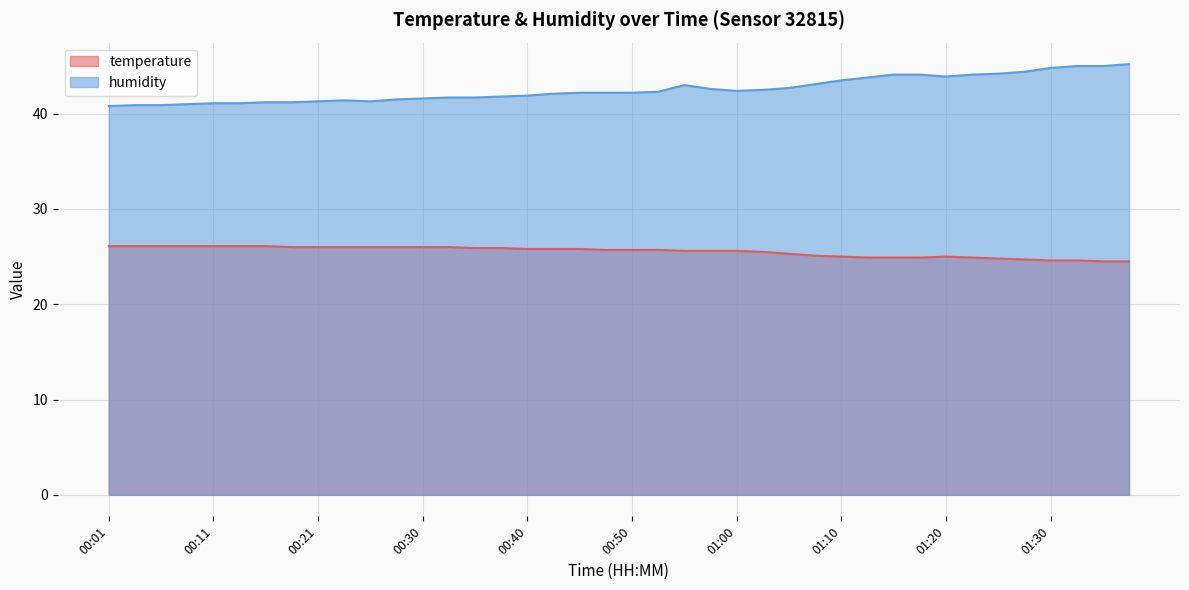

Between 00:08 and 00:33, which is larger?

00:08